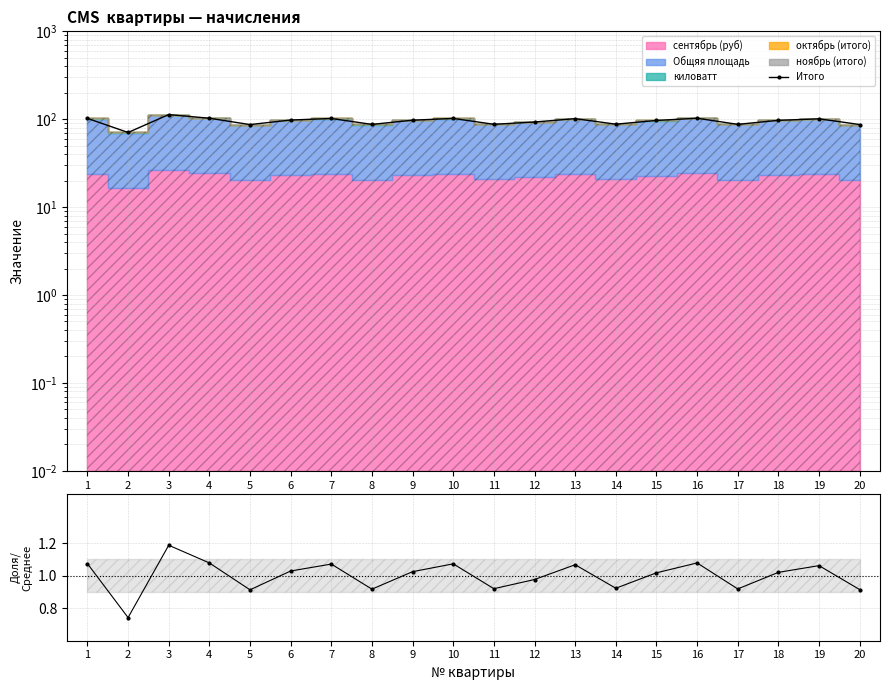

Rank the series by their average value, from lowest to highest.

Доля/Среднее, Итого